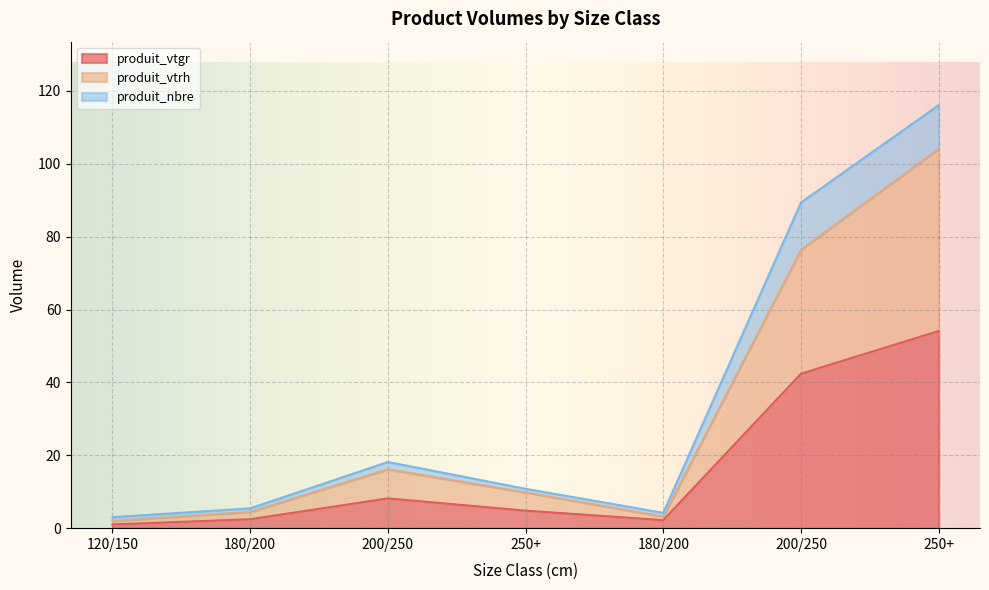

What is the smallest value displayed?

1.0